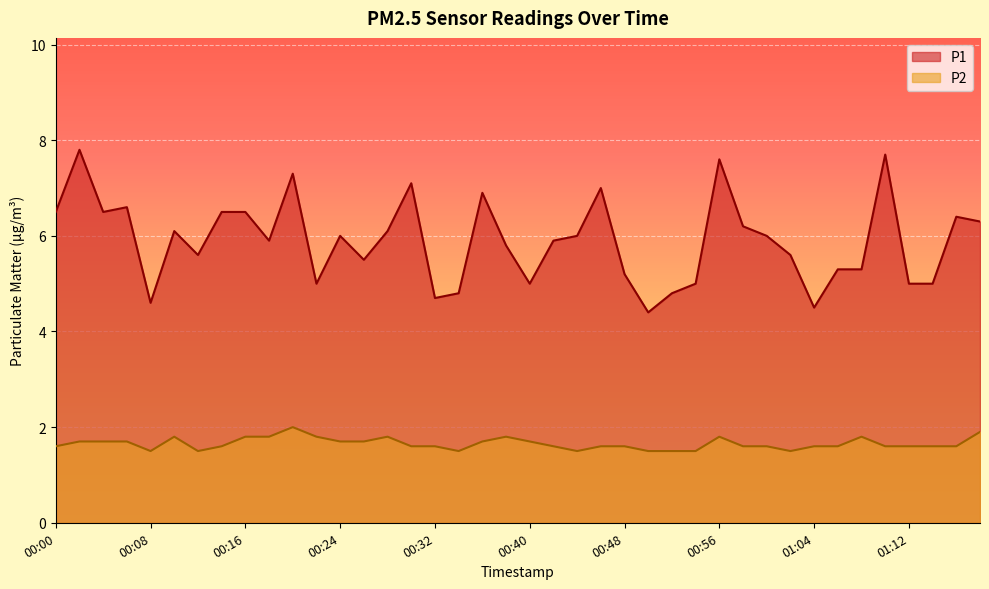

Which label corresponds to the largest value in the chart?

00:02